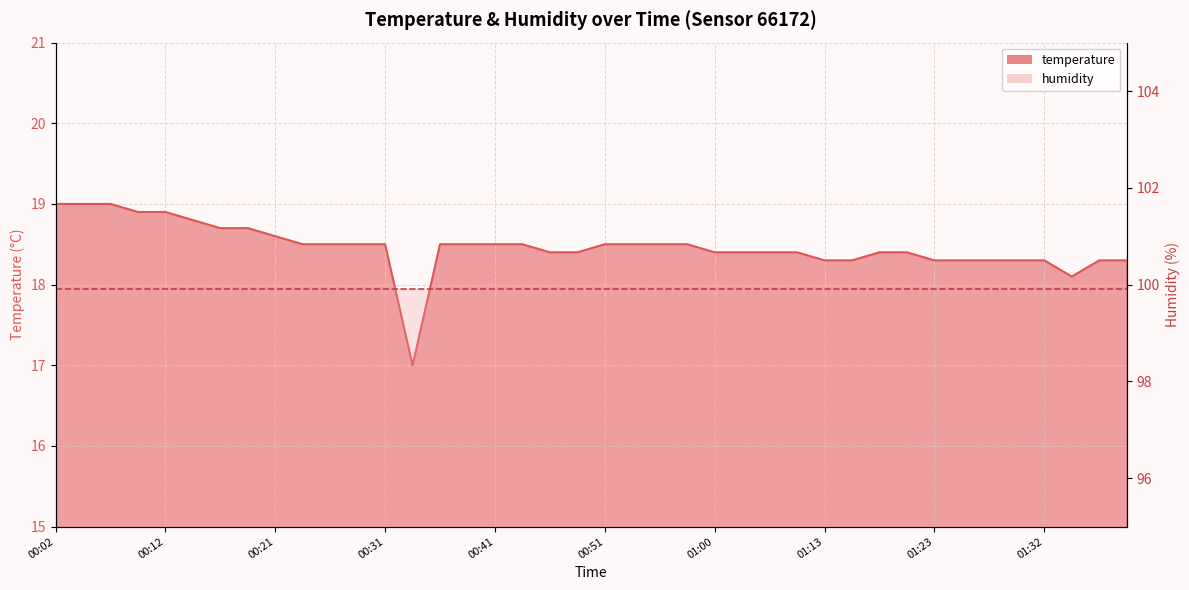

What position from the right is 00:21?

32